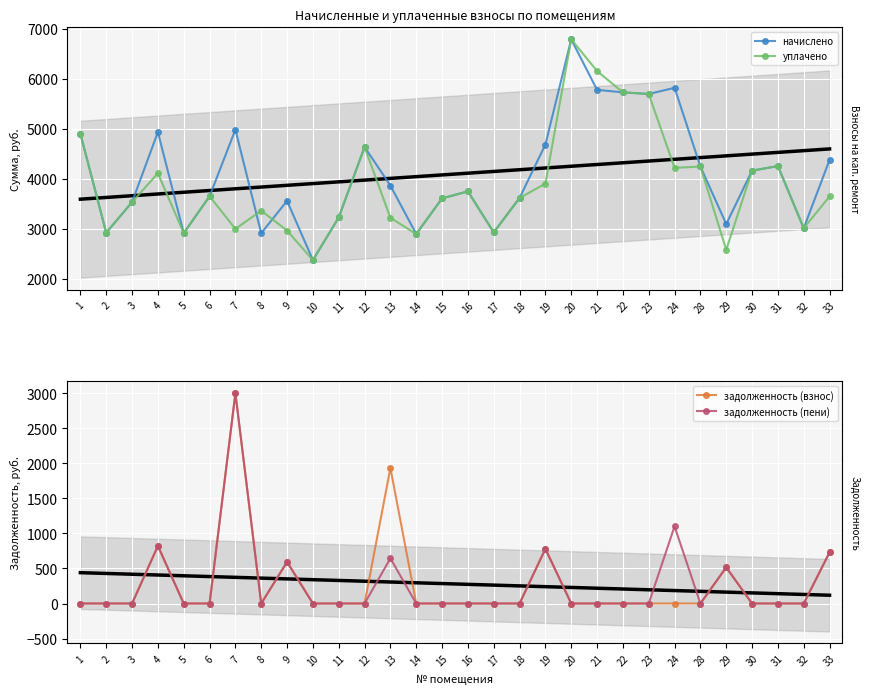

In задолженность (пени), how many points are higher than both neighbors (excluding endpoints)?

7